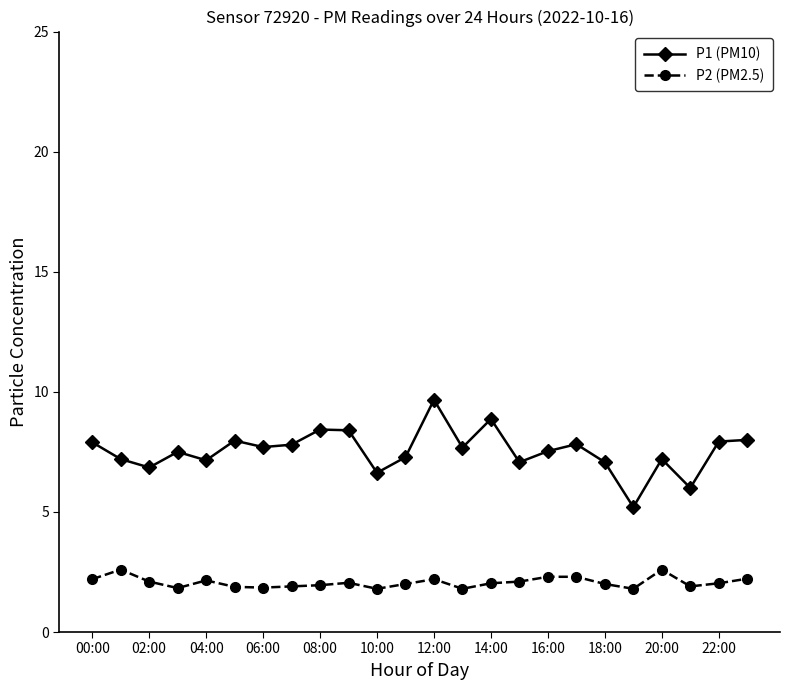

True or false: P2 (PM2.5) and P1 (PM10) intersect in this chart.

False